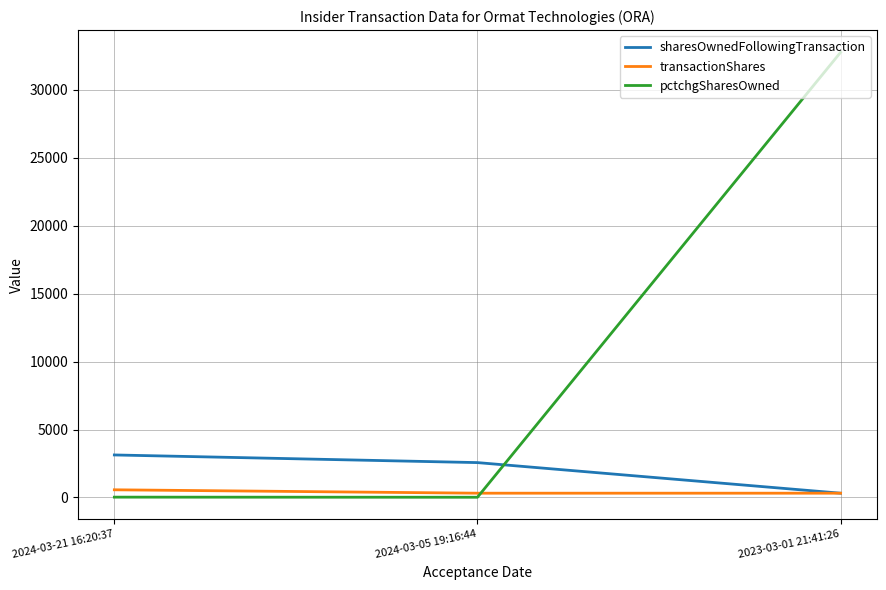

At which category is the sum across all series the highest?

2023-03-01 21:41:26